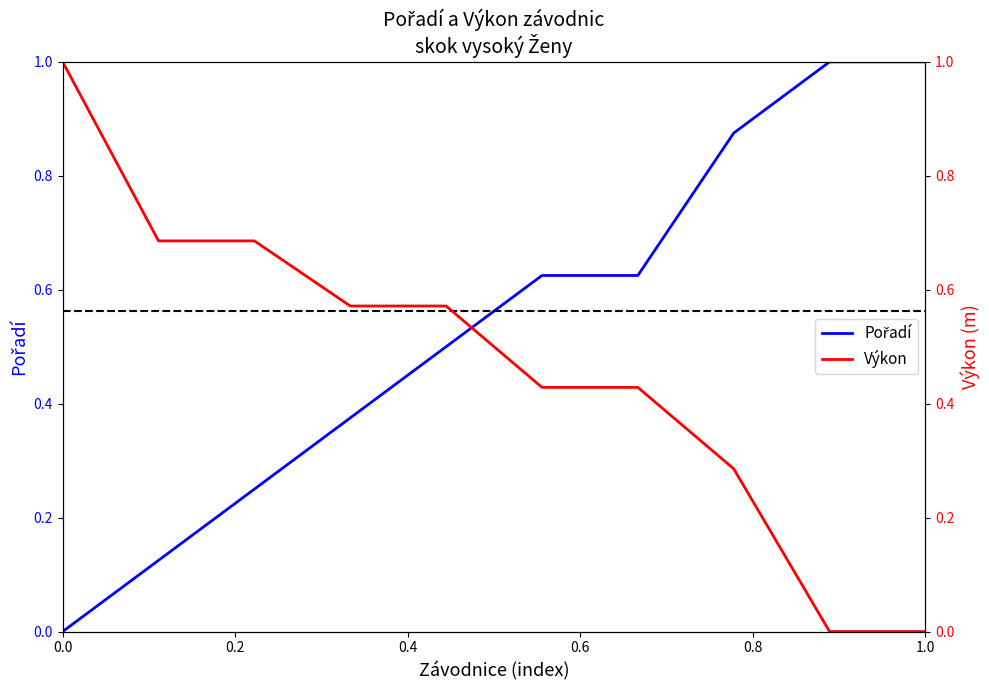

List the series in order of their peak value, lowest first.

Pořadí, Výkon